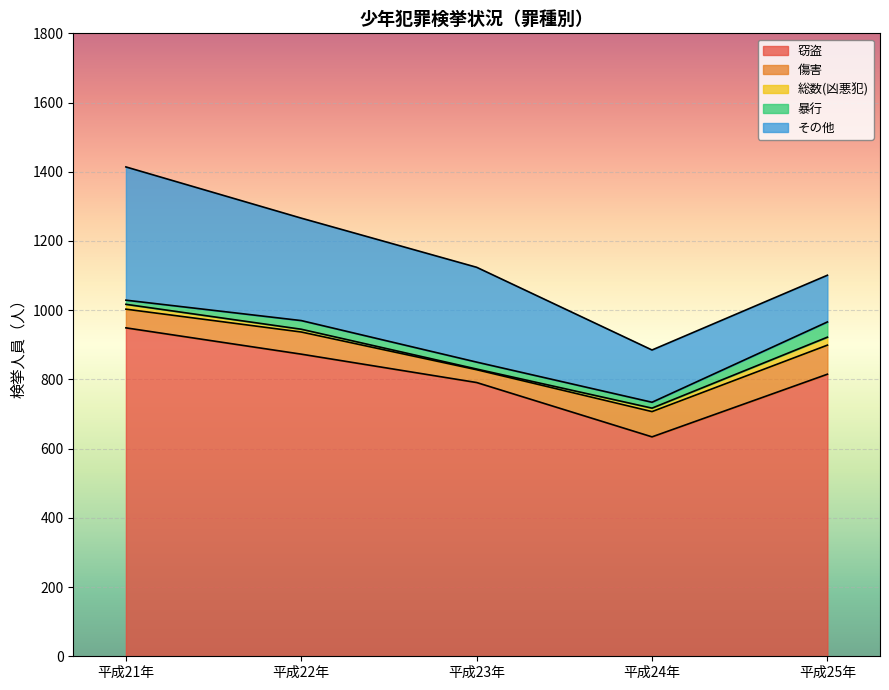

The 傷害 series shows 73 at 平成24年. True or false?

True